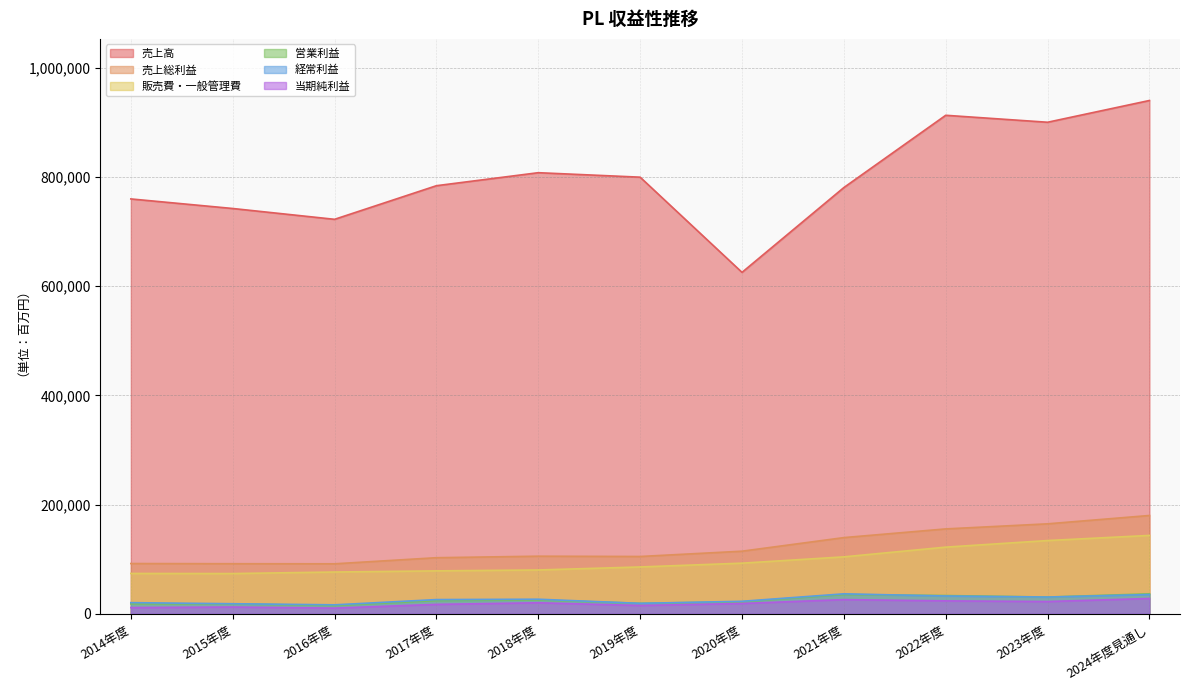

True or false: 売上総利益 and 当期純利益 intersect in this chart.

False